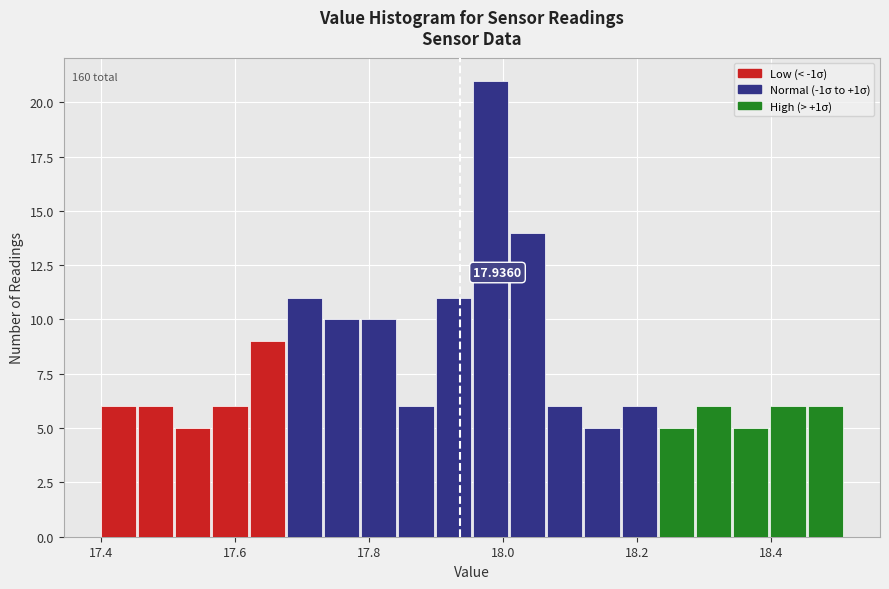

Read against the x-axis, roughly where is the centre of the tallest bar?

17.98